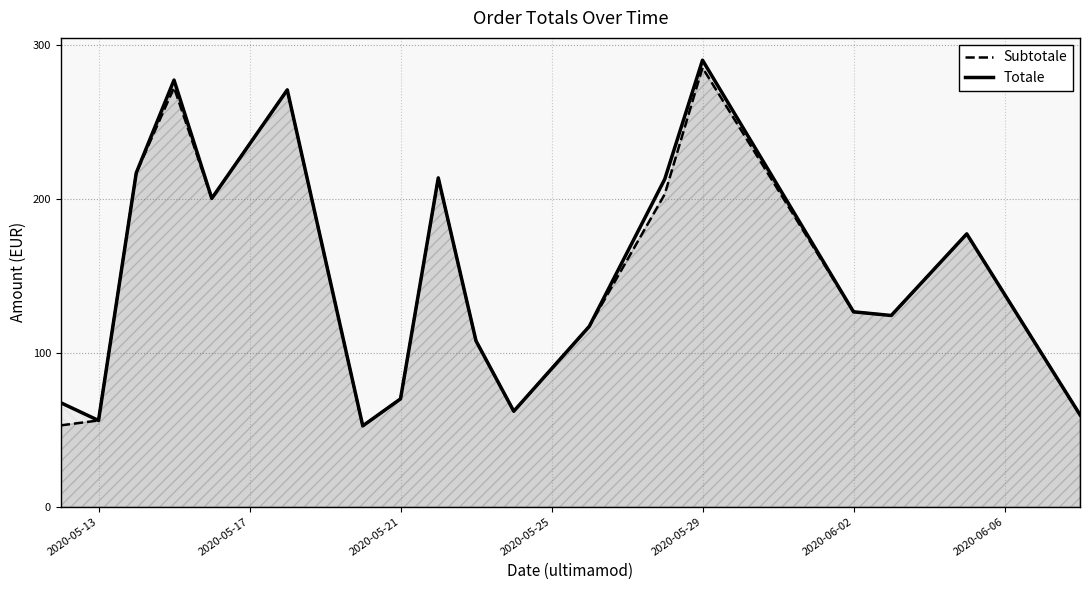

What is the sum of all Subtotale values?

2667.6